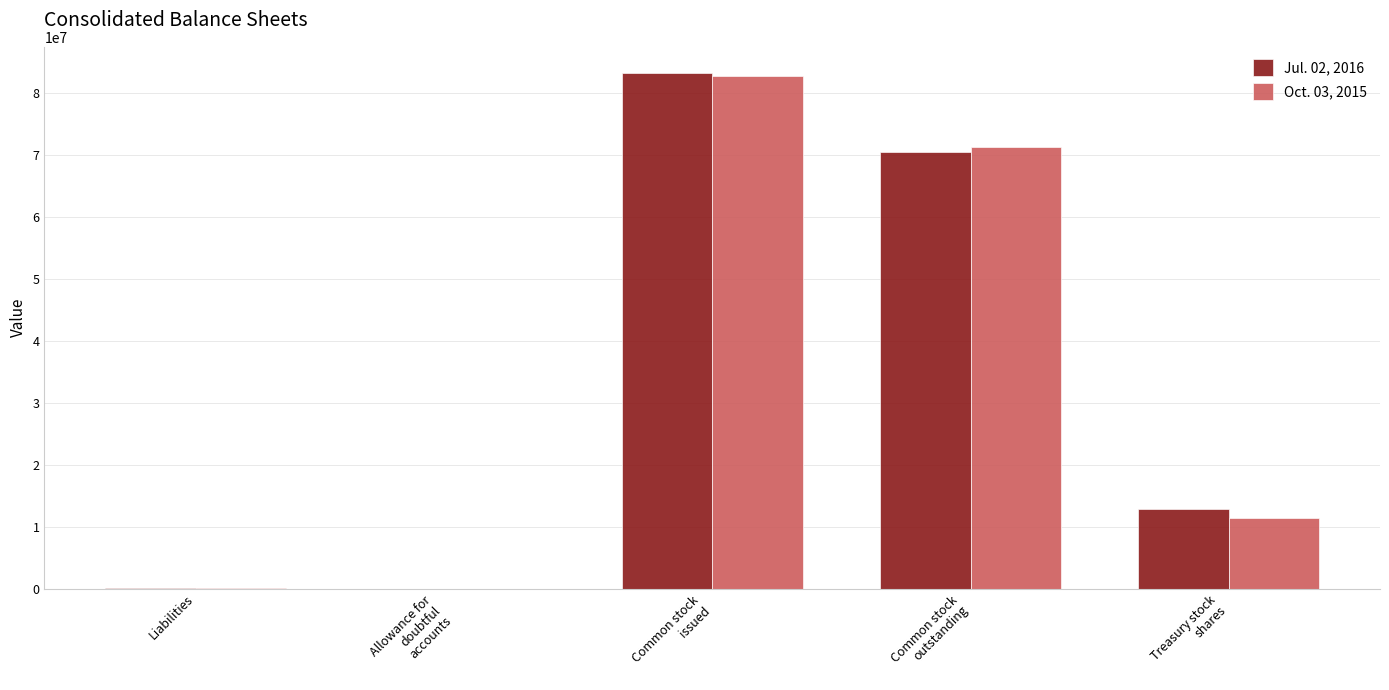

What is the spread (max minus min) of values at Common stock
issued?

565000